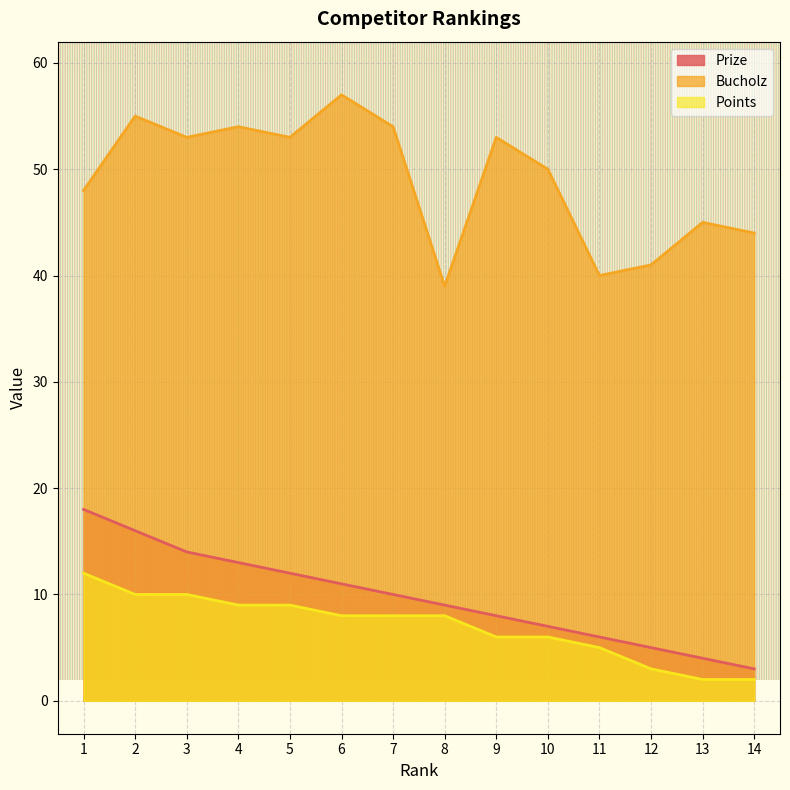

How many data points in Points are above 8?

5